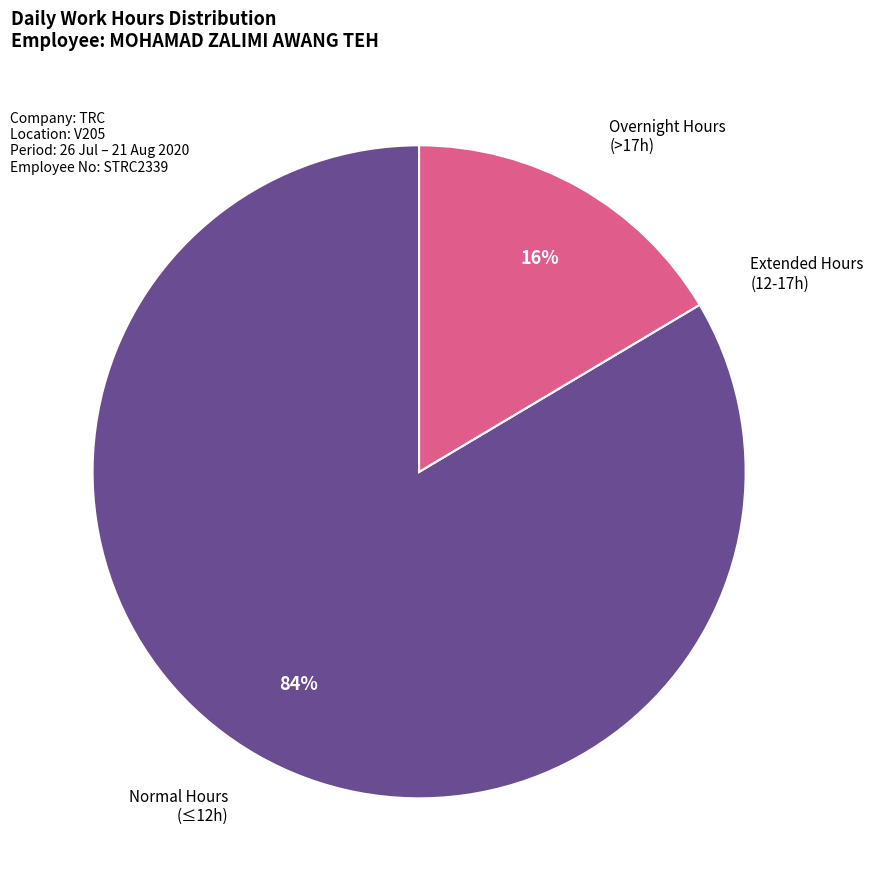

To the nearest percent, what is the difference between the largest and smallest slice percentages?

84%